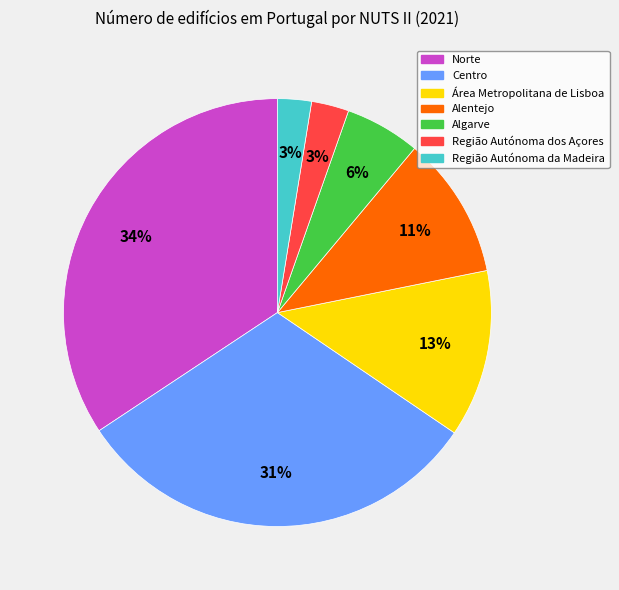

To the nearest percent, what is the combined percentage of Área Metropolitana de Lisboa and Centro?

44%